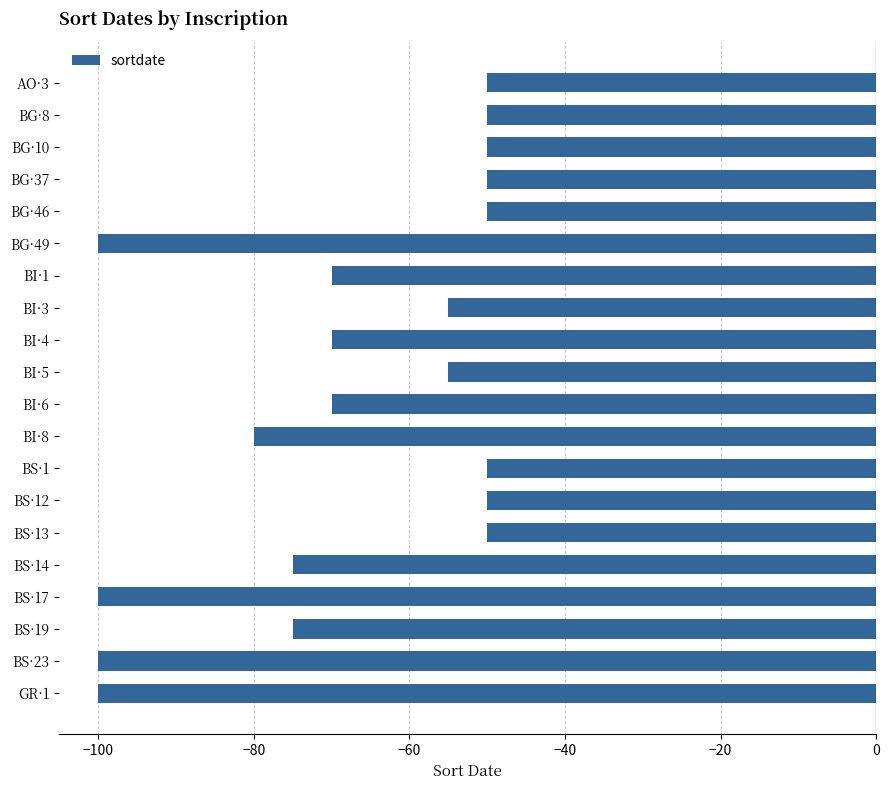

True or false: the data shows -50 at BG·10.

True